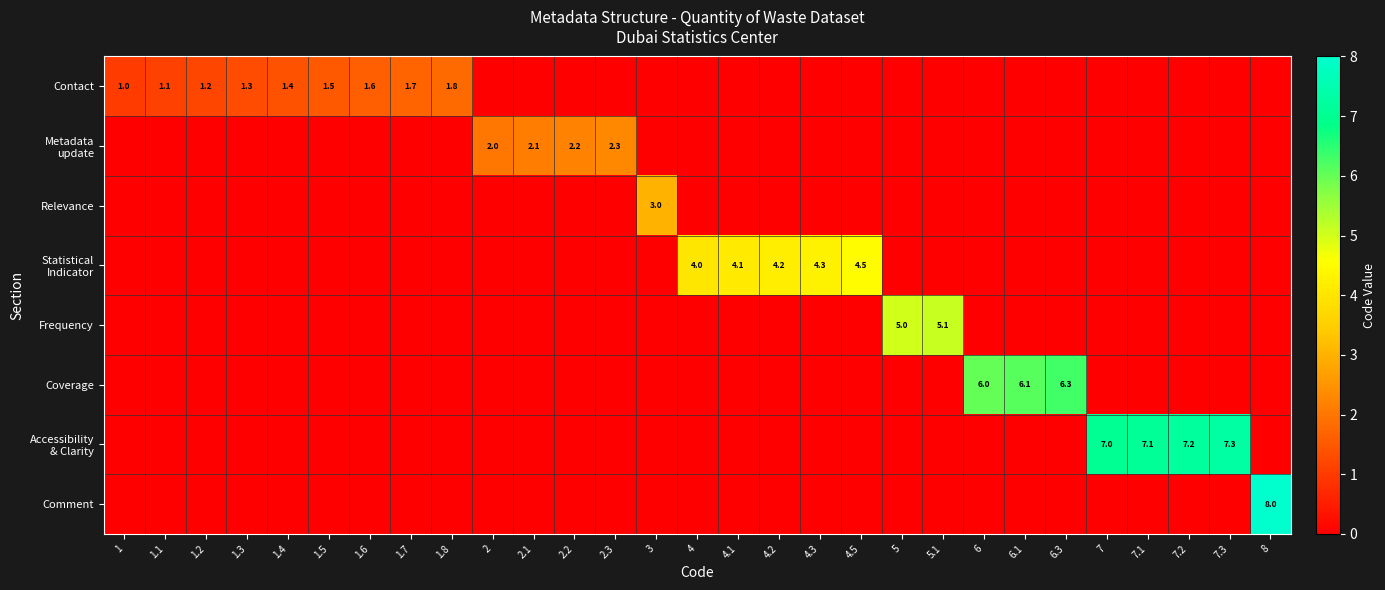

Is it true that Contact equals 1.7 at 1?

False